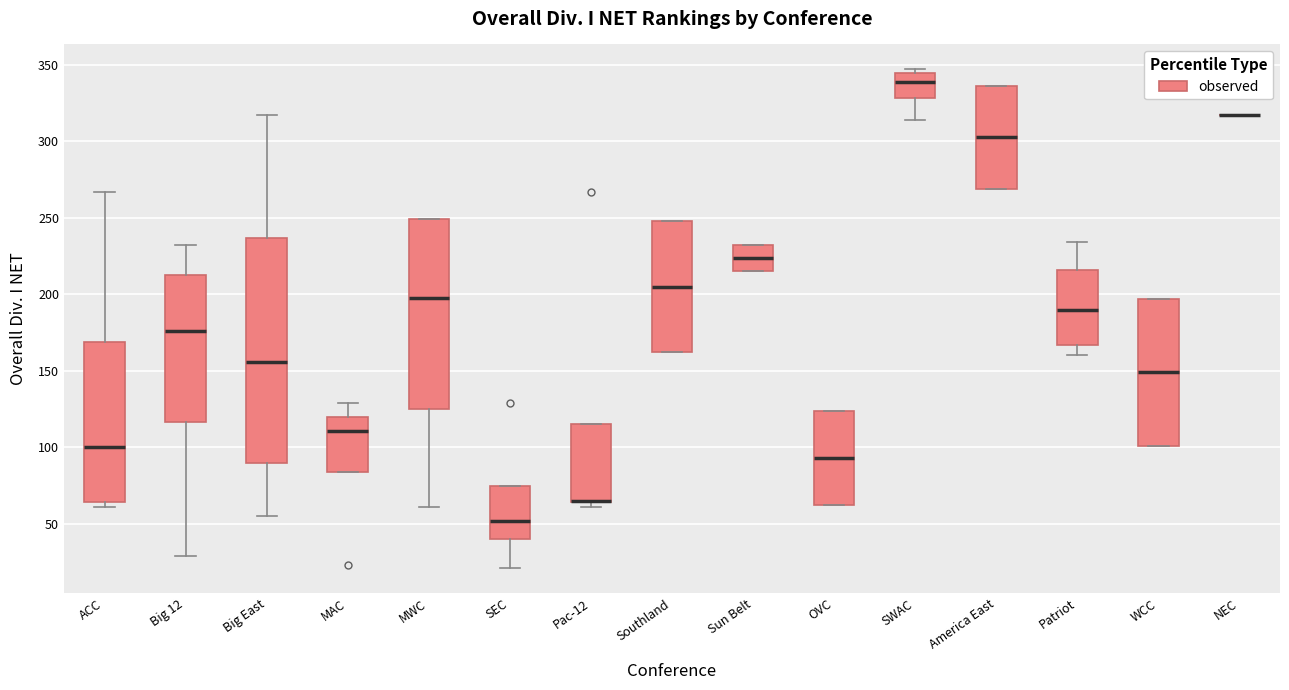

Reading left to right, transcribe this box plot: for each box, give where its median line is, the range the box spans, and where its two whiskers end, as read against the y-axis. The values are not printed on the chart, so give them approximately, as read against the axis.

ACC: median 100, box 65 to 170, whiskers 60 to 265
Big 12: median 175, box 115 to 215, whiskers 30 to 230
Big East: median 155, box 90 to 235, whiskers 55 to 315
MAC: median 110, box 85 to 120, whiskers 85 to 130
MWC: median 200, box 125 to 250, whiskers 60 to 250
SEC: median 50, box 40 to 75, whiskers 20 to 75
Pac-12: median 65 (drawn on the box's lower edge), box 65 to 115, whiskers 60 to 115
Southland: median 205, box 160 to 250, whiskers 160 to 250
Sun Belt: median 225, box 215 to 230, whiskers 215 to 230
OVC: median 95, box 60 to 125, whiskers 60 to 125
SWAC: median 340, box 330 to 345, whiskers 315 to 345 (just above the box's upper edge)
America East: median 305, box 270 to 335, whiskers 270 to 335
Patriot: median 190, box 165 to 215, whiskers 160 to 235
WCC: median 150, box 100 to 195, whiskers 100 to 195
NEC: box collapsed to a line at 315, whiskers 315 to 315